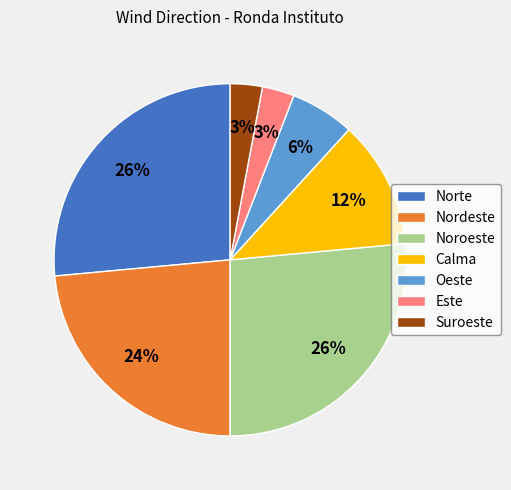

To the nearest percent, what is the difference between the Oeste and Este slice percentages?

3%